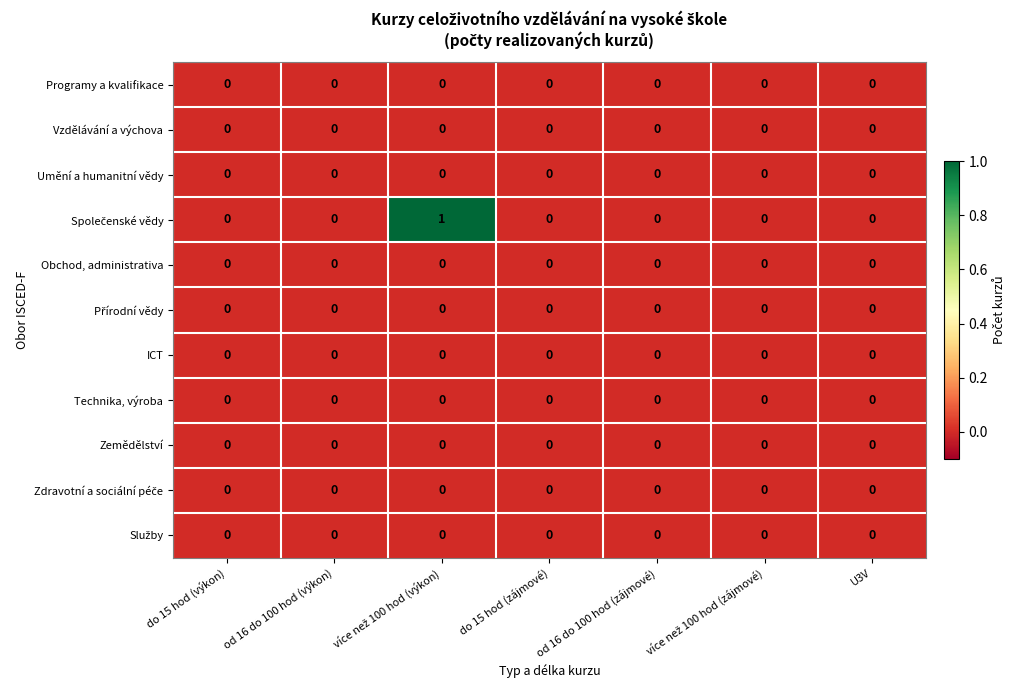

True or false: Vzdělávání a výchova has a value of 0 at U3V.

True